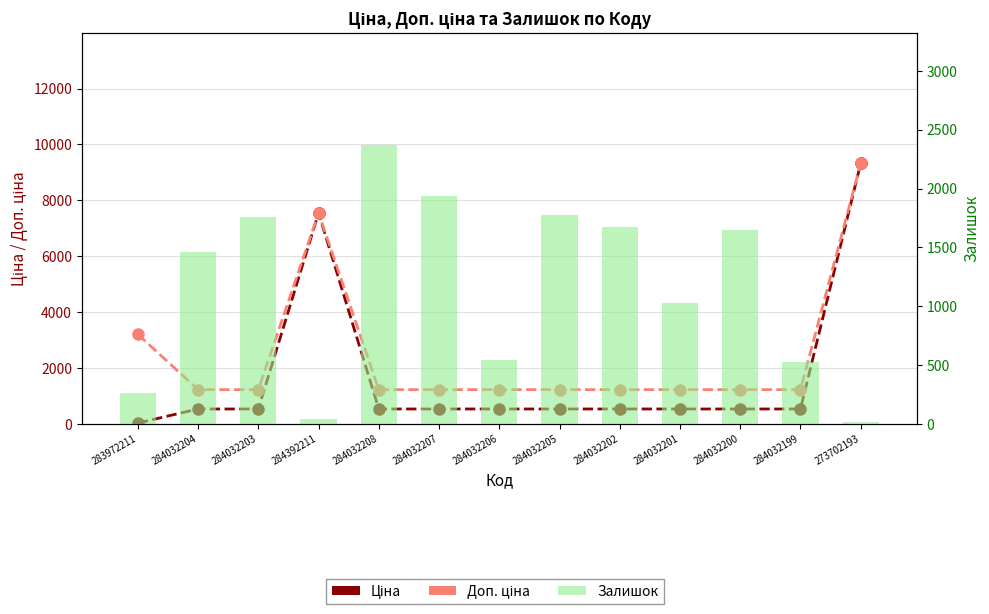

The value of Ціна at 284032200 is 333.6. True or false?

False